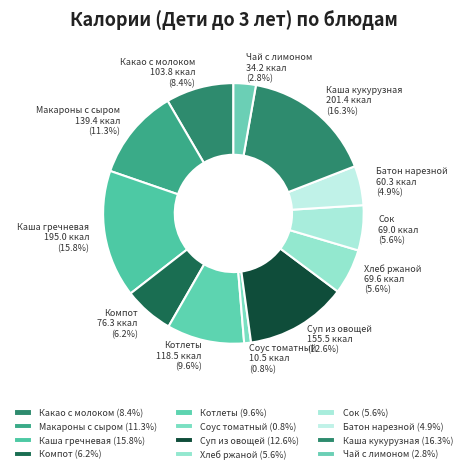

What is the ratio of the value at Соус томатный to the value at Макароны с сыром?

0.1